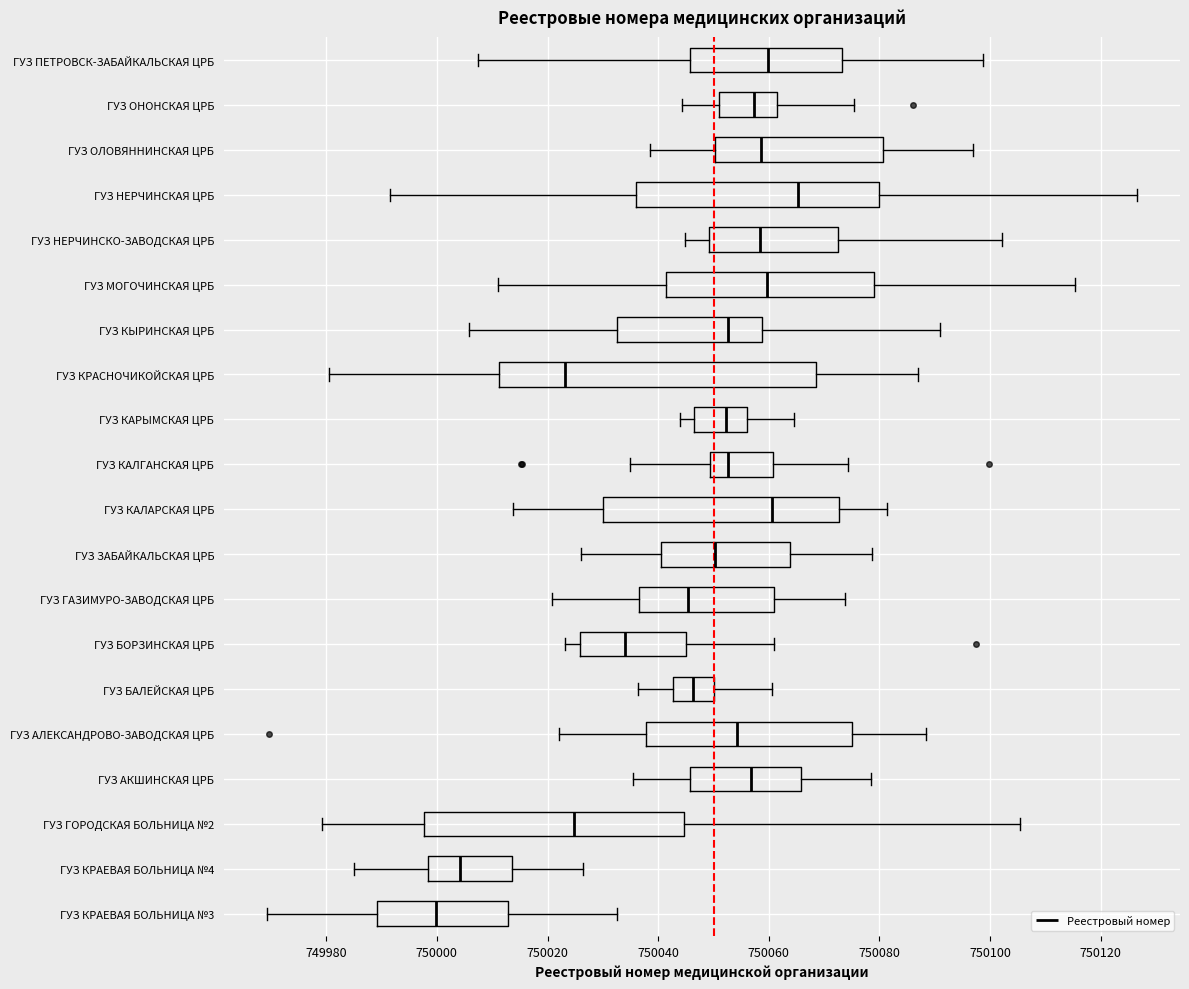

Which box's median line is the furthest to the right?

ГУЗ НЕРЧИНСКАЯ ЦРБ